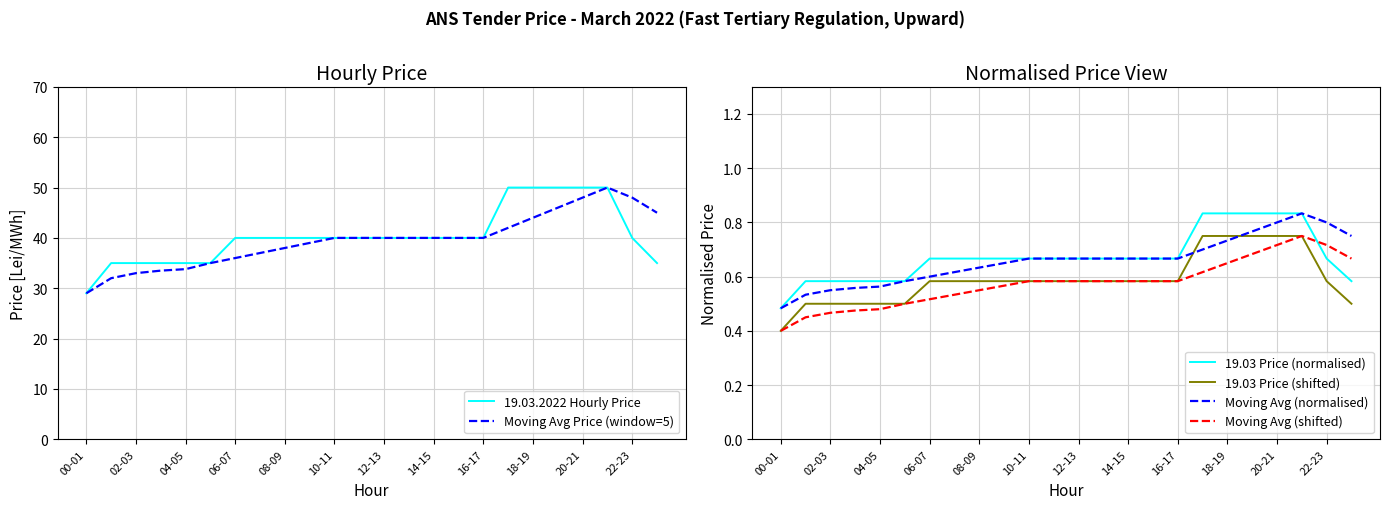

What is the minimum value shown in the chart?

0.4